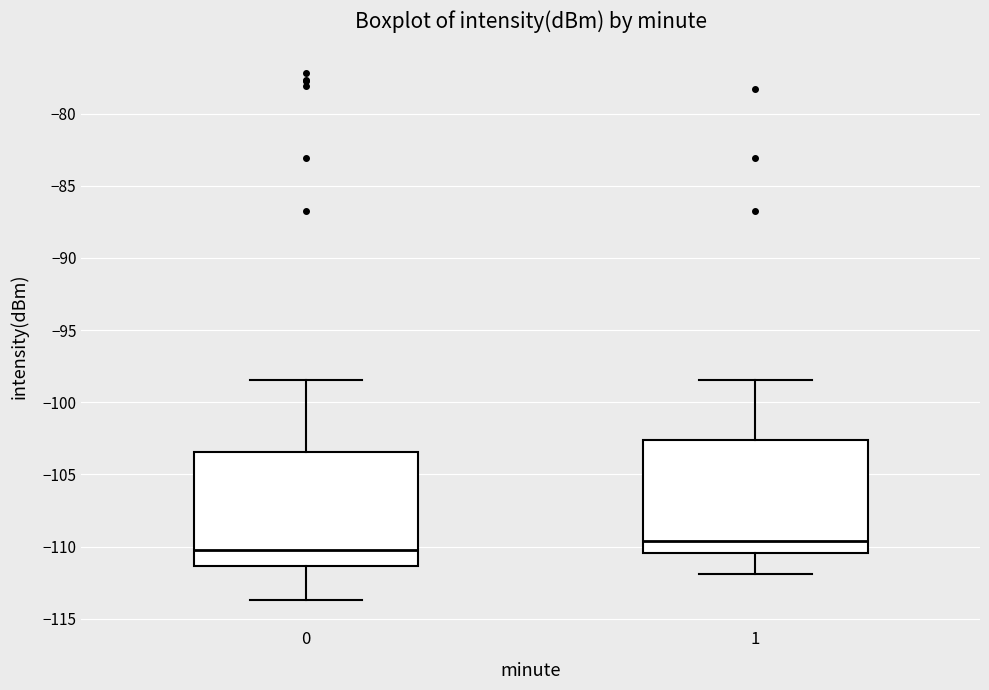

Which box's median line is the lowest?

0